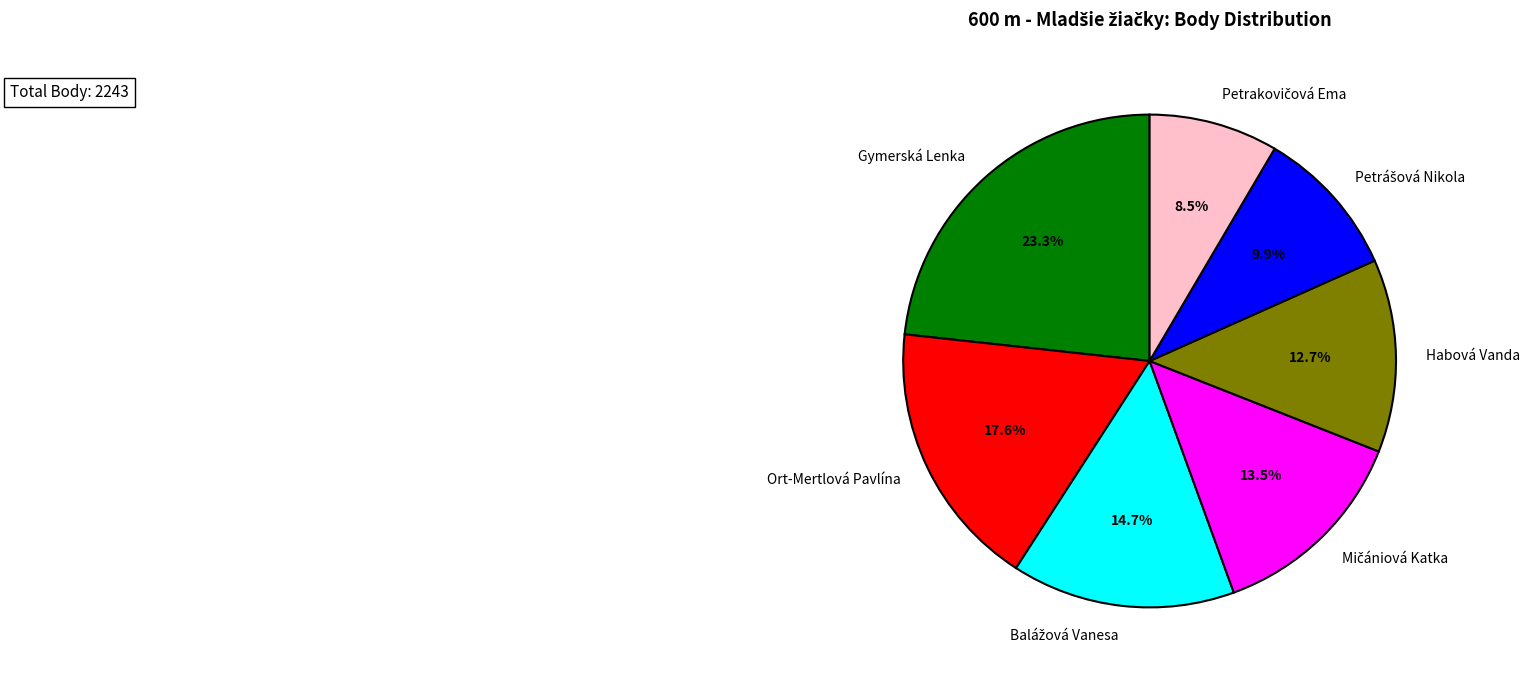

Which has a higher value, Habová Vanda or Ort-Mertlová Pavlína?

Ort-Mertlová Pavlína